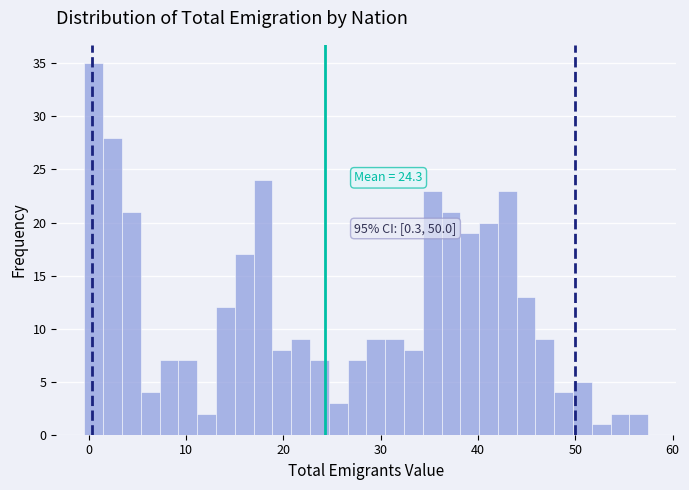

Read against the x-axis, roughly where is the centre of the tallest bar?

1